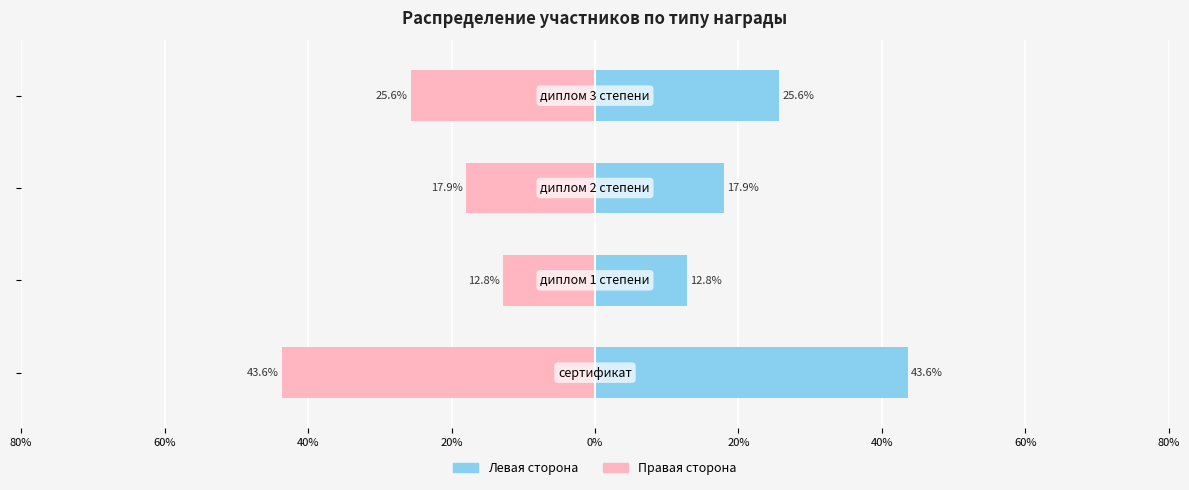

What is the difference between the maximum and minimum values in the Количество (левая ось) series?

30.8